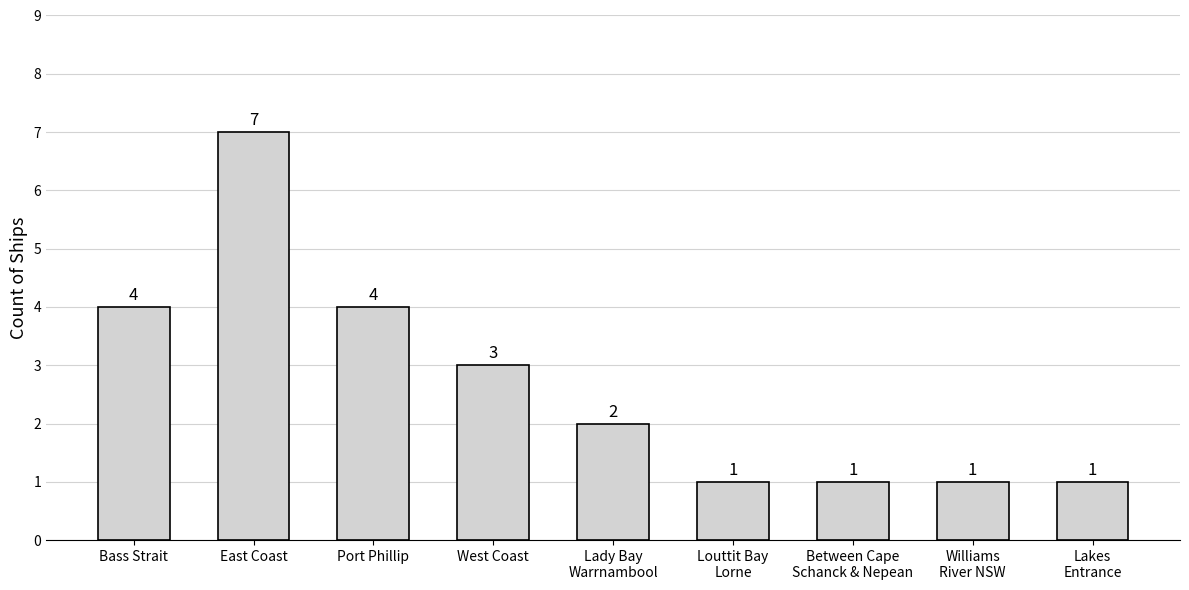

What is the greatest value displayed?

7